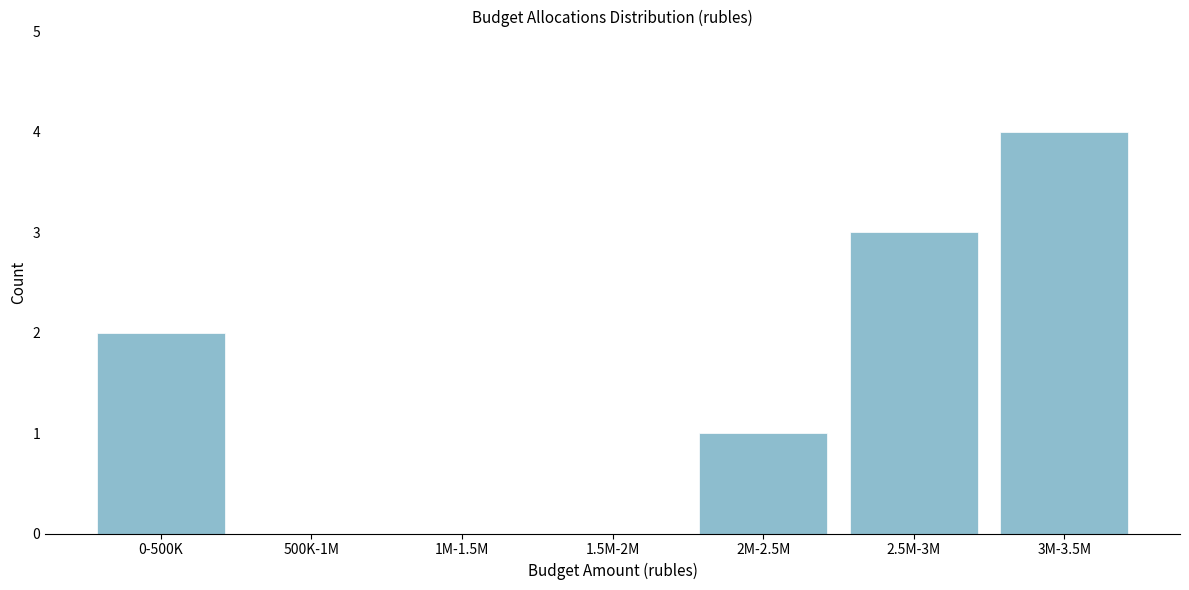

Reading left to right, what are all the values shown in this chart?

0-500K=2	500K-1M=0	1M-1.5M=0	1.5M-2M=0	2M-2.5M=1	2.5M-3M=3	3M-3.5M=4